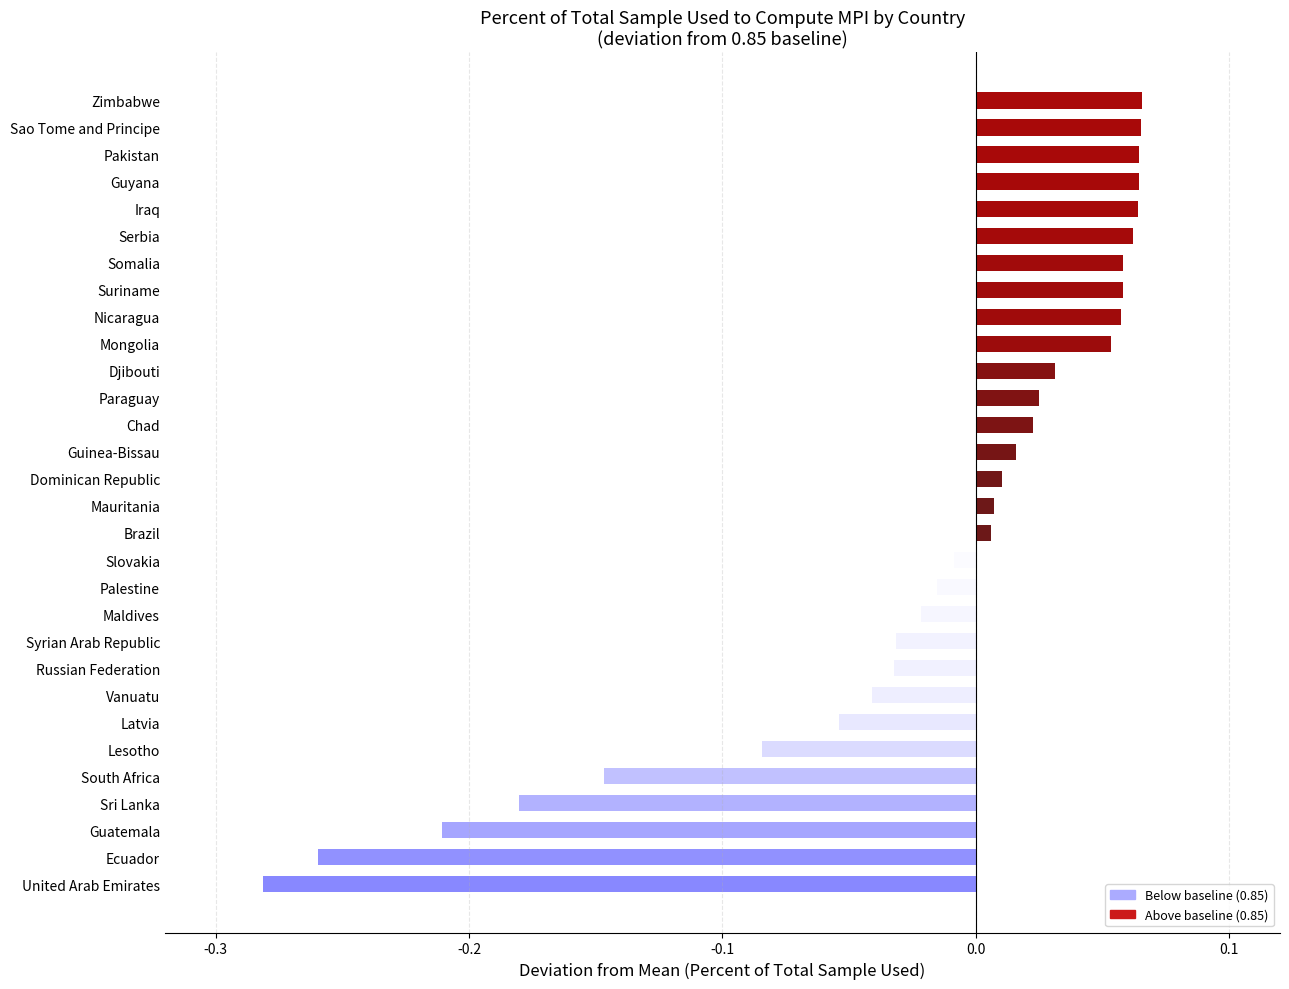

How many data points does each series have?

30